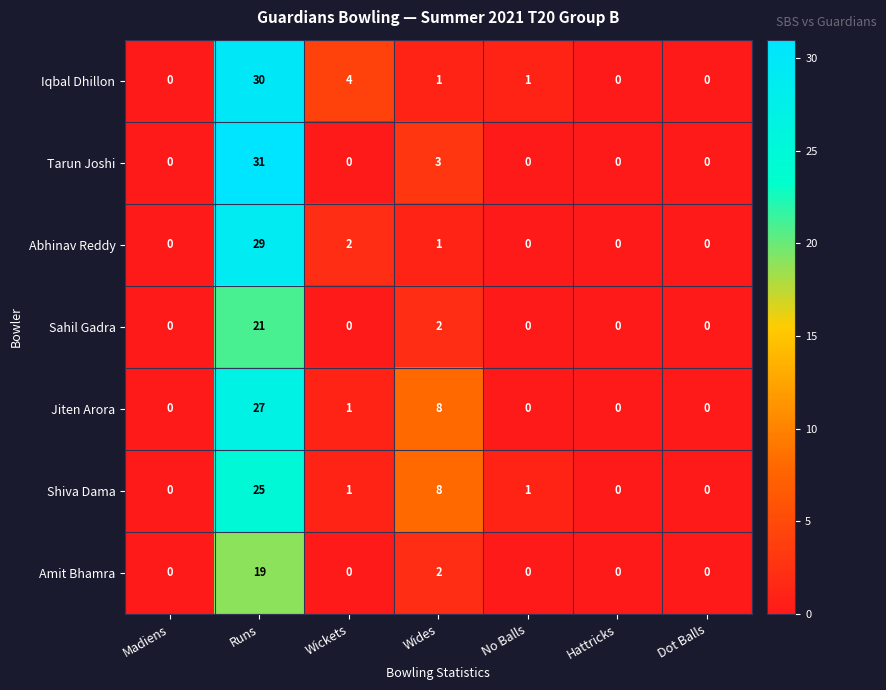

Between Wickets and Hattricks, which series saw the biggest shift?

Iqbal Dhillon